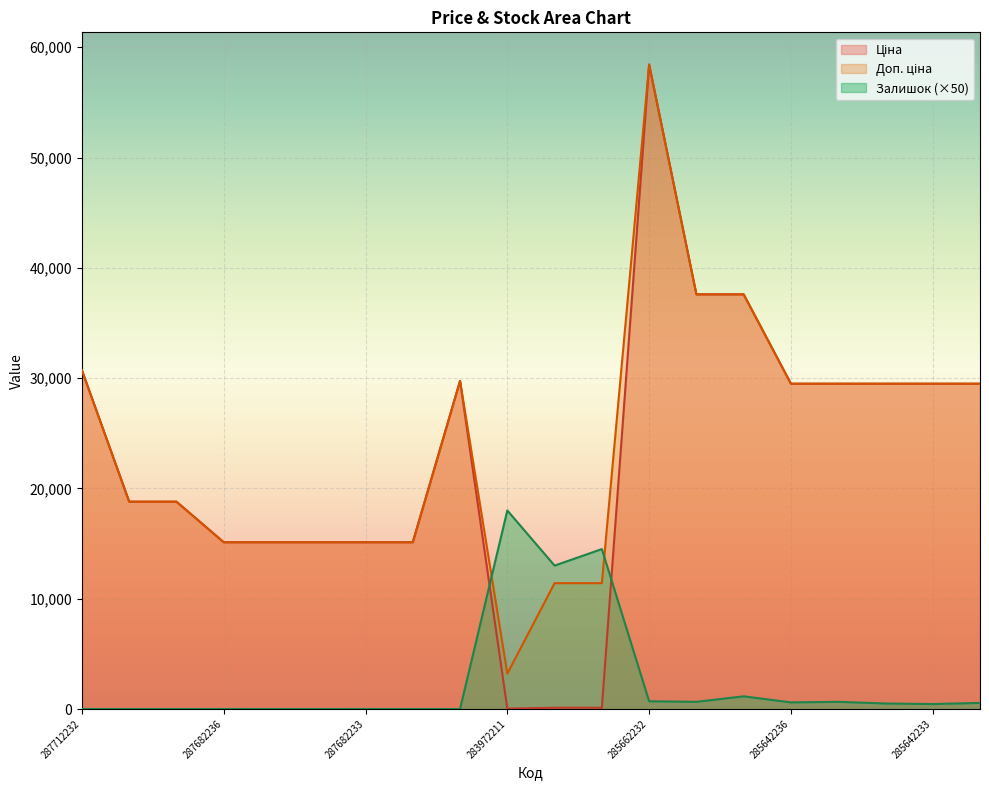

Which series has the largest total across all categories?

Доп. ціна